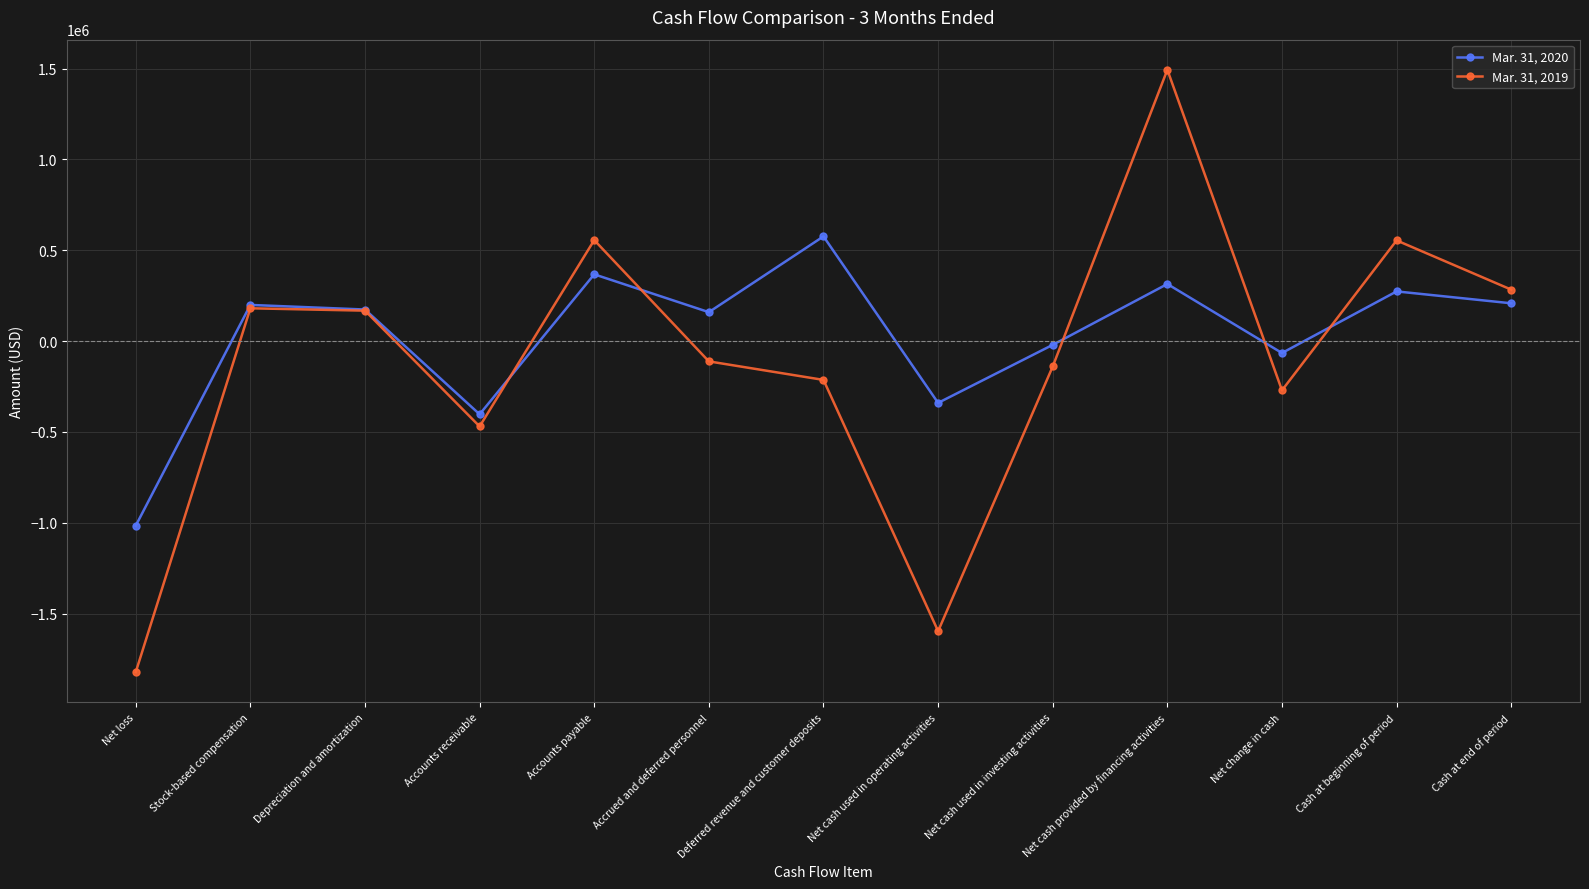

What is the sum of all Mar. 31, 2019 values?

-1387108